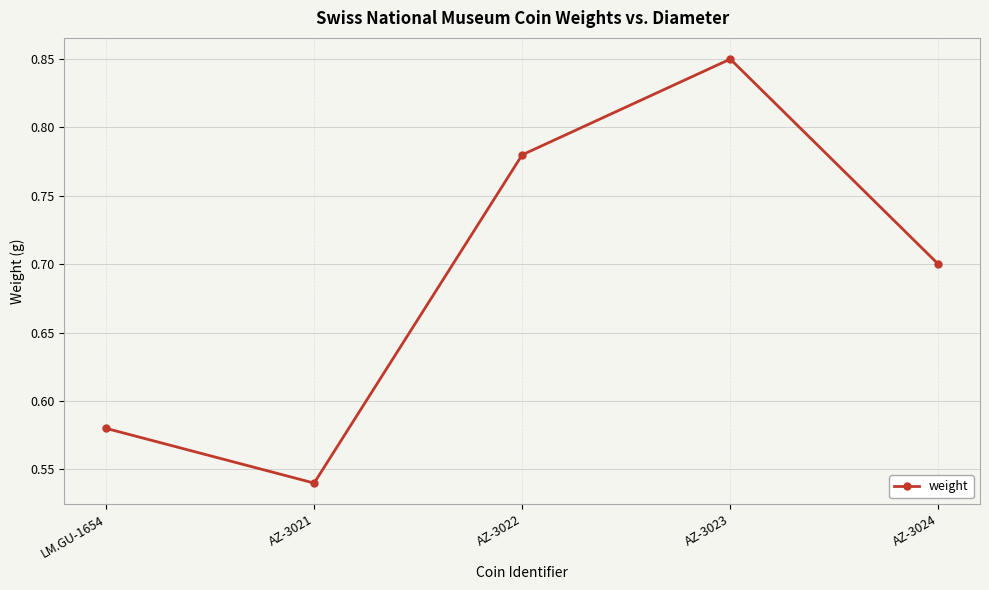

What is the sum of all values?

3.5